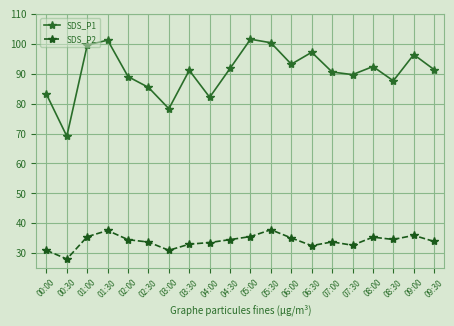

True or false: SDS_P1 and SDS_P2 cross at least once.

False